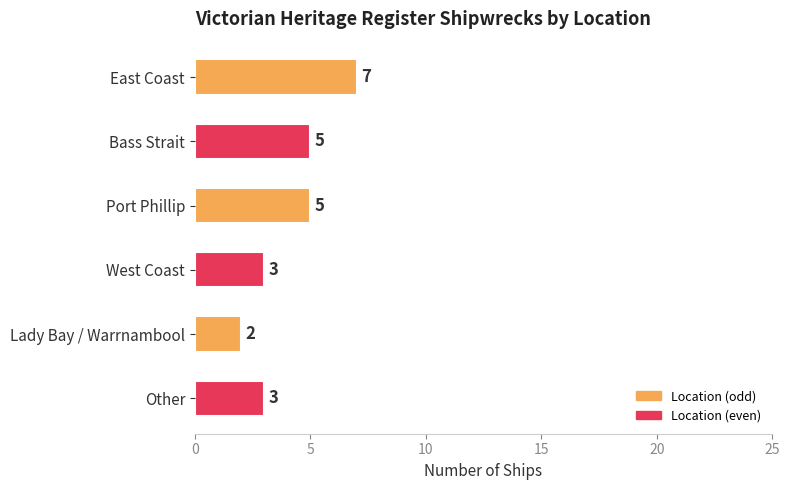

Between Other and East Coast, which is larger?

East Coast